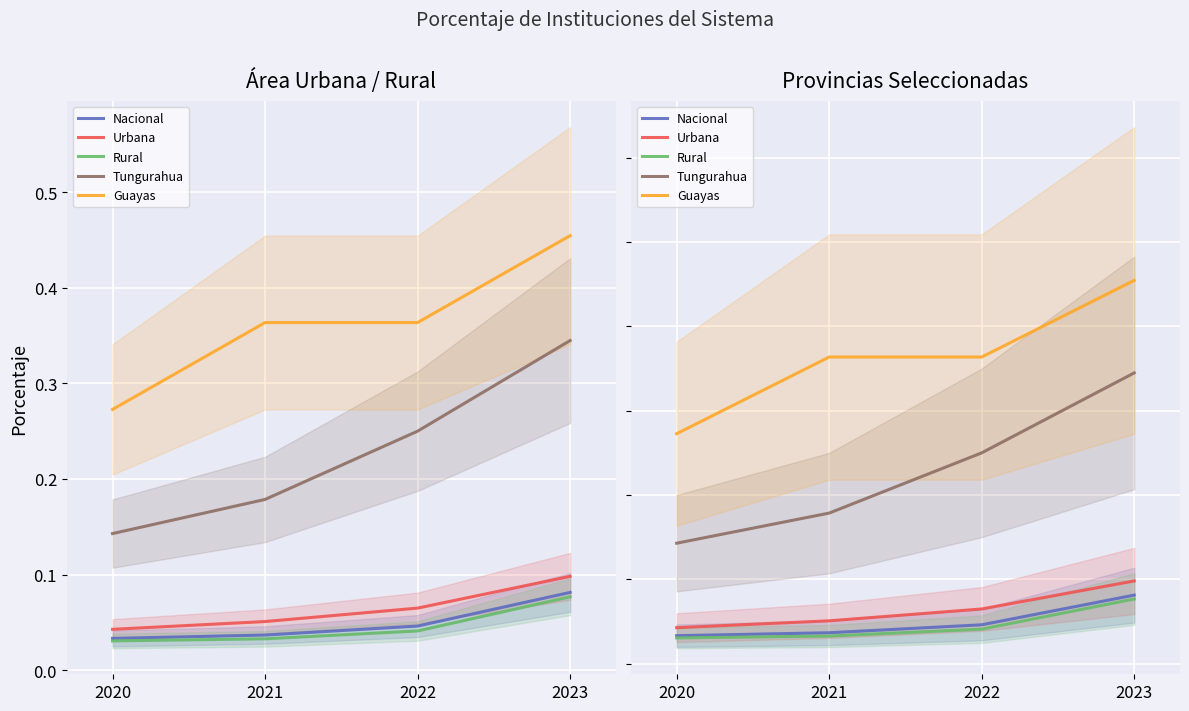

True or false: Guayas has more than 1 interior local peaks.

False